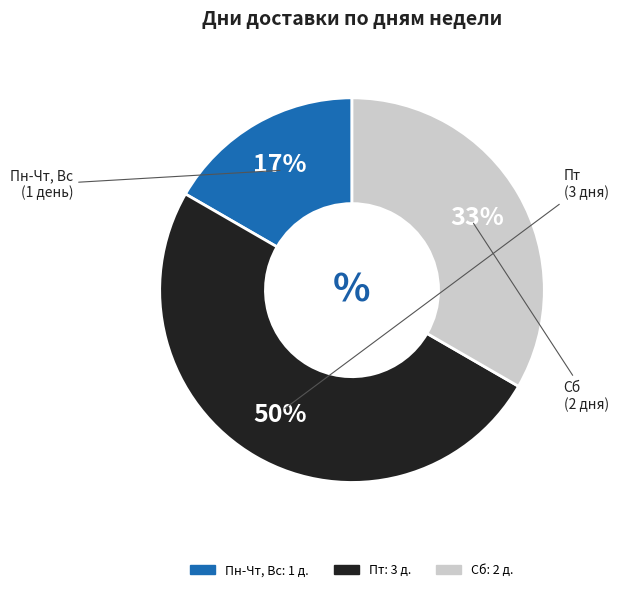

True or false: Пт accounts for 50% of the total.

True